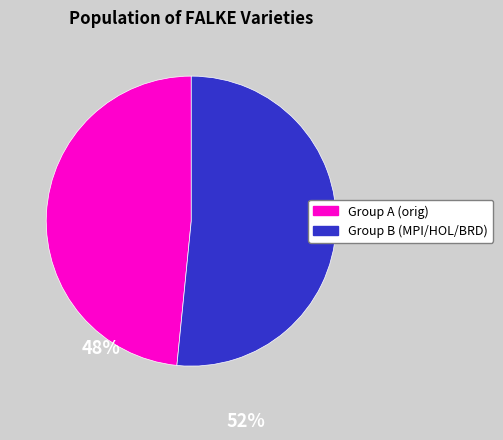

Is there a majority slice in this chart?

Yes